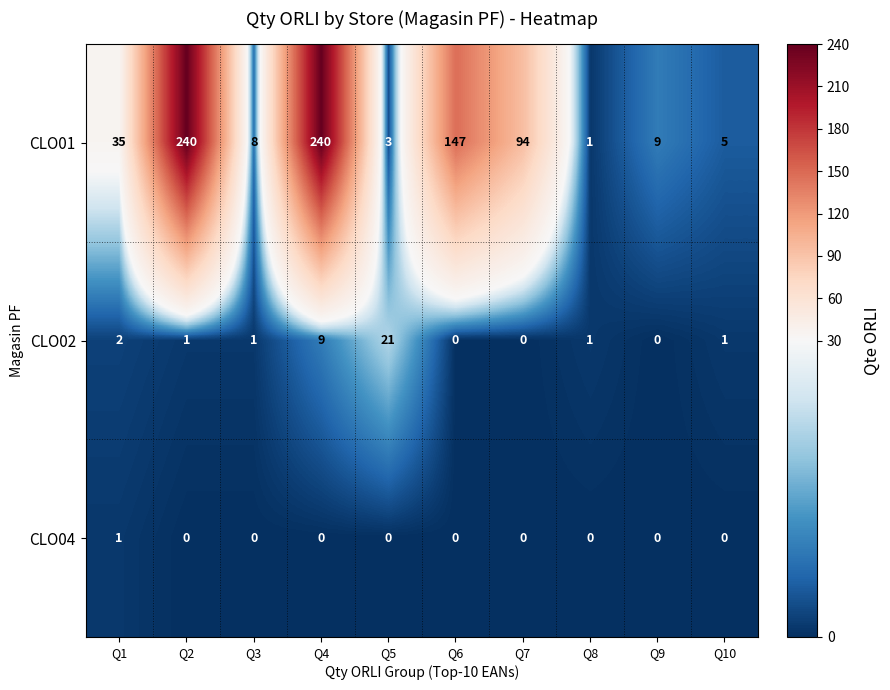

Reading left to right, what are all the values shown in this chart?

CLO01: 35	240	8	240	3	147	94	1	9	5
CLO02: 2	1	1	9	21	0	0	1	0	1
CLO04: 1	0	0	0	0	0	0	0	0	0